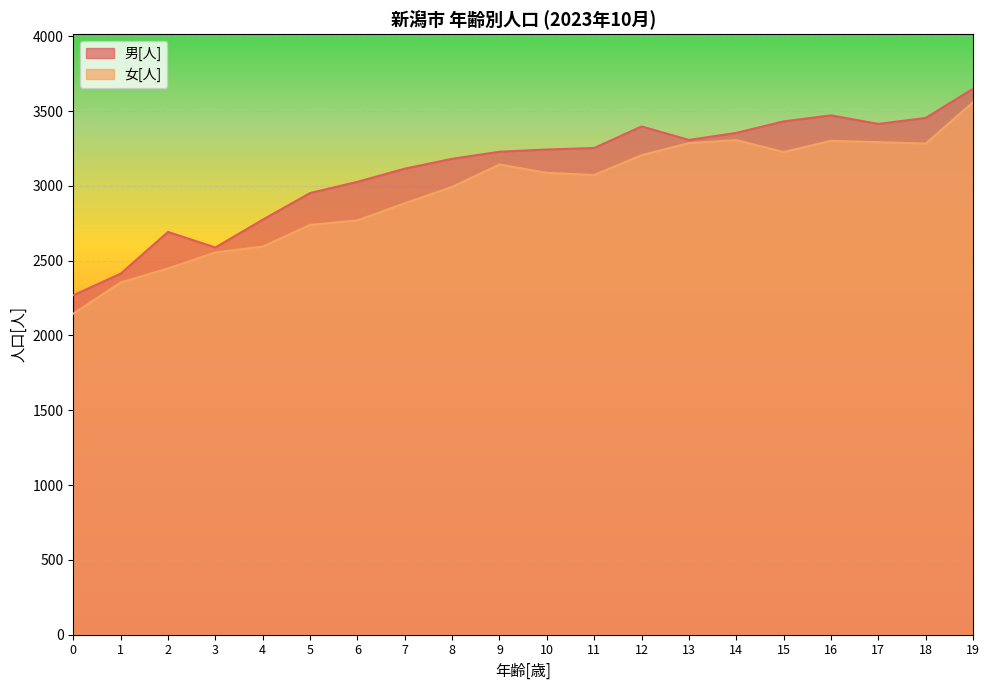

True or false: 女[人] has a value of 1281 at 9.

False